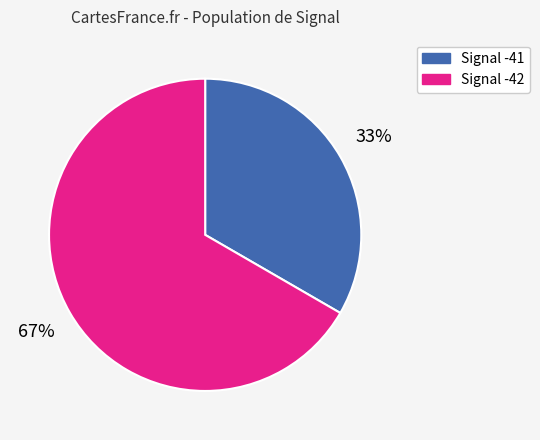

Count the number of slices in the pie.

2